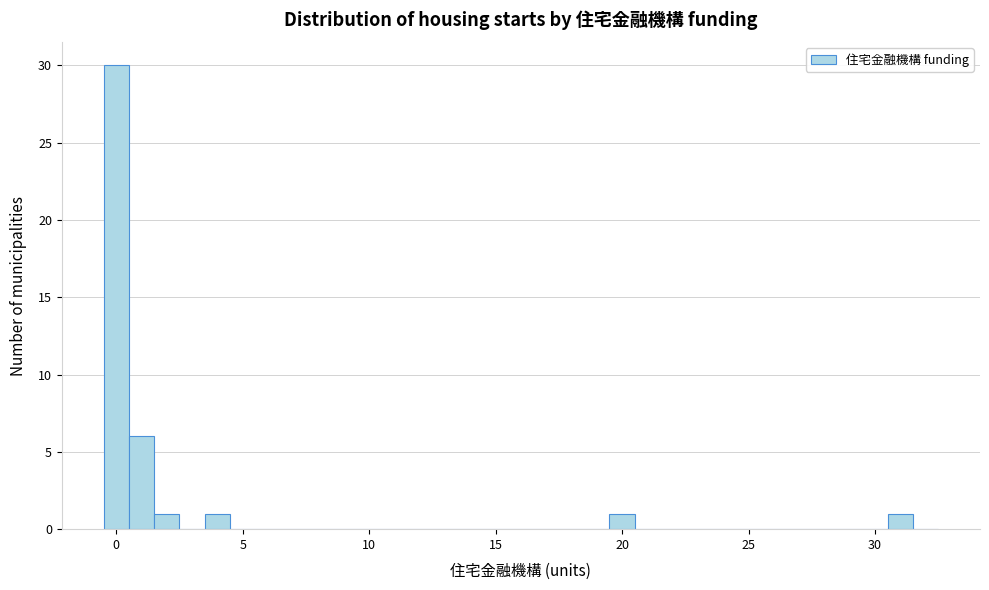

Around what value on the x-axis is the tallest bar? Give the approximate position of its centre, as read against the axis.

0.0